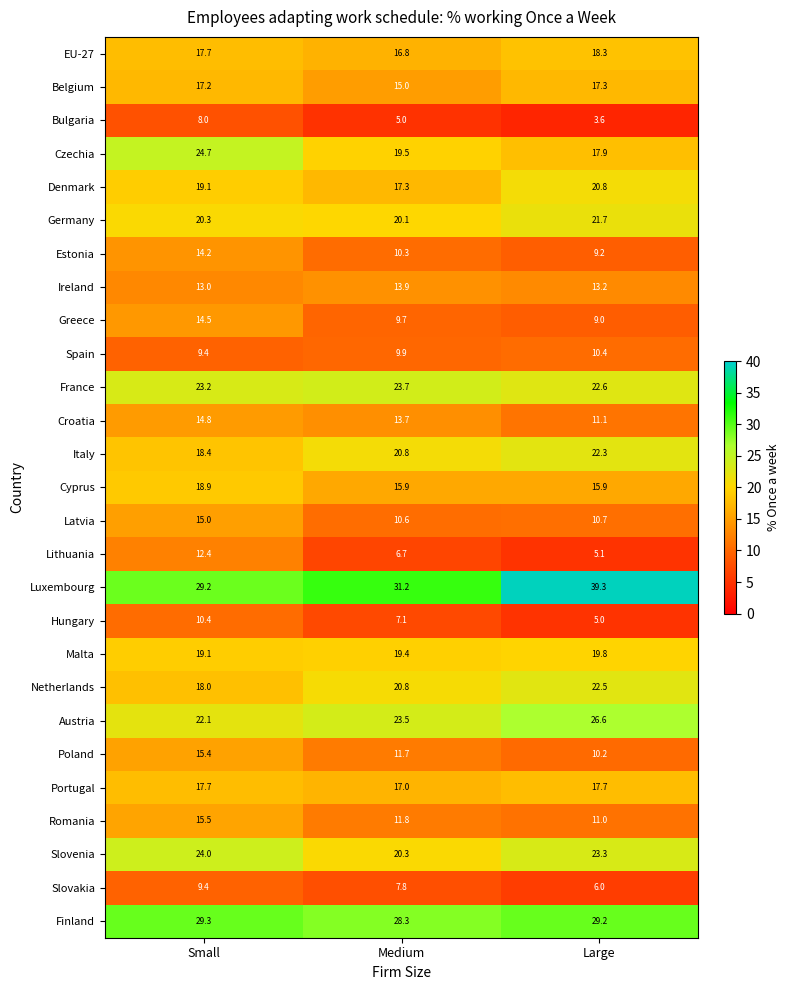

Where does the Denmark series first go above 19?

Small